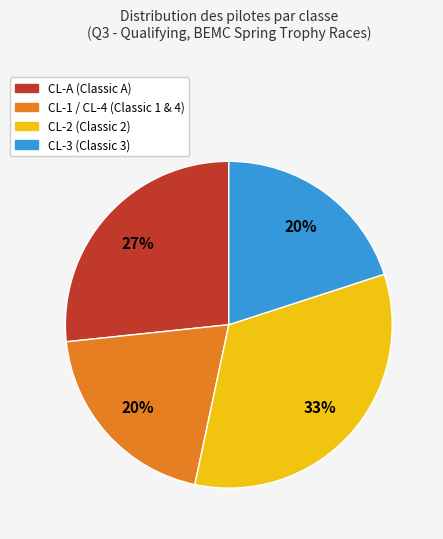

Which slice is the largest?

CL-2